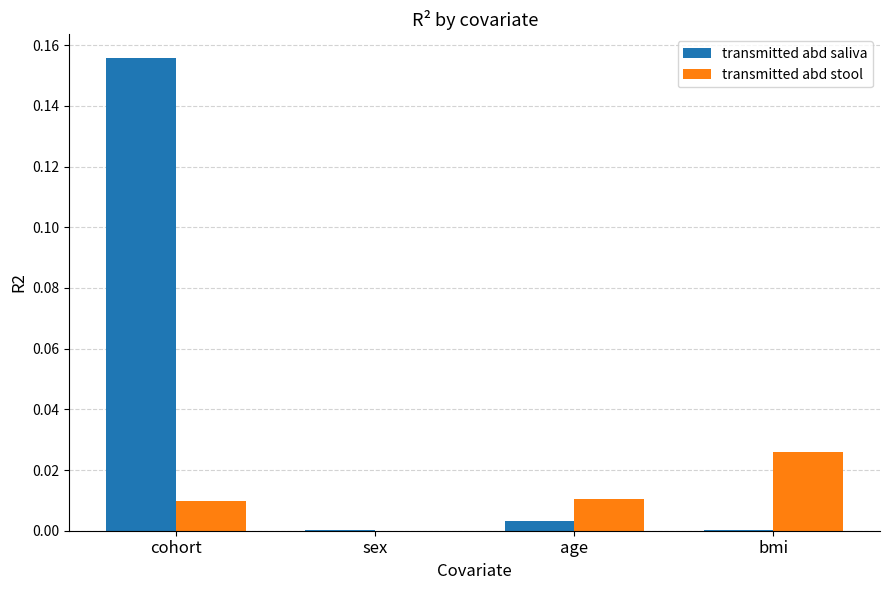

Which series changed the most between cohort and age?

transmitted abd saliva